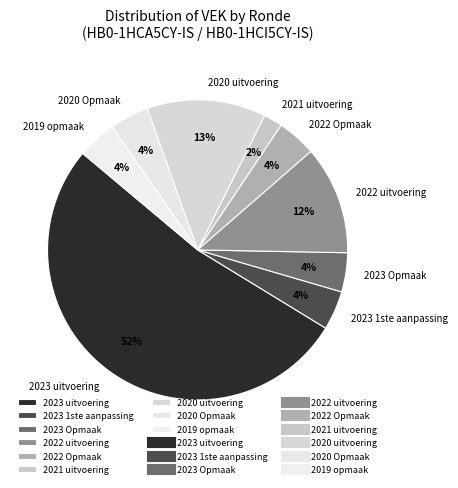

What is the smallest slice in the pie chart?

2021 uitvoering